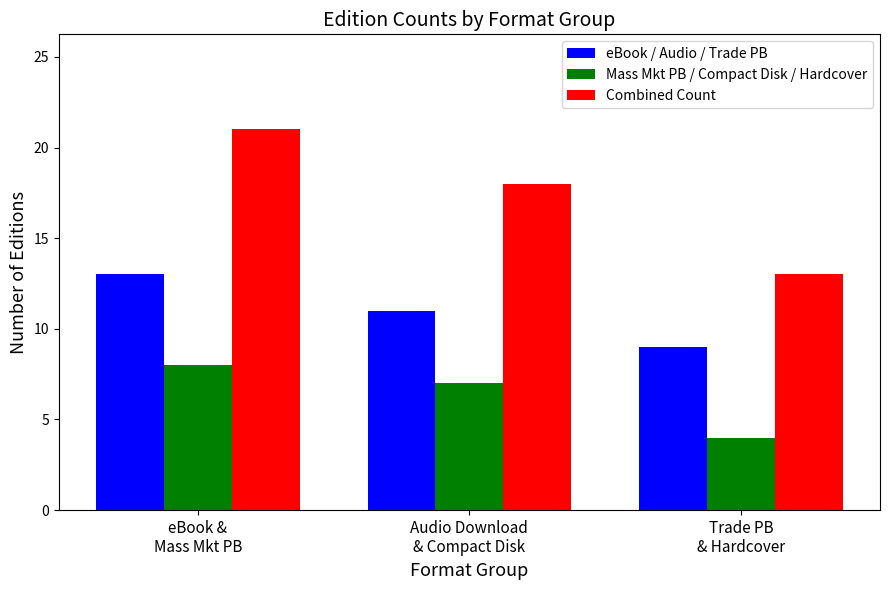

Which series has the largest range (max minus min)?

Combined Count